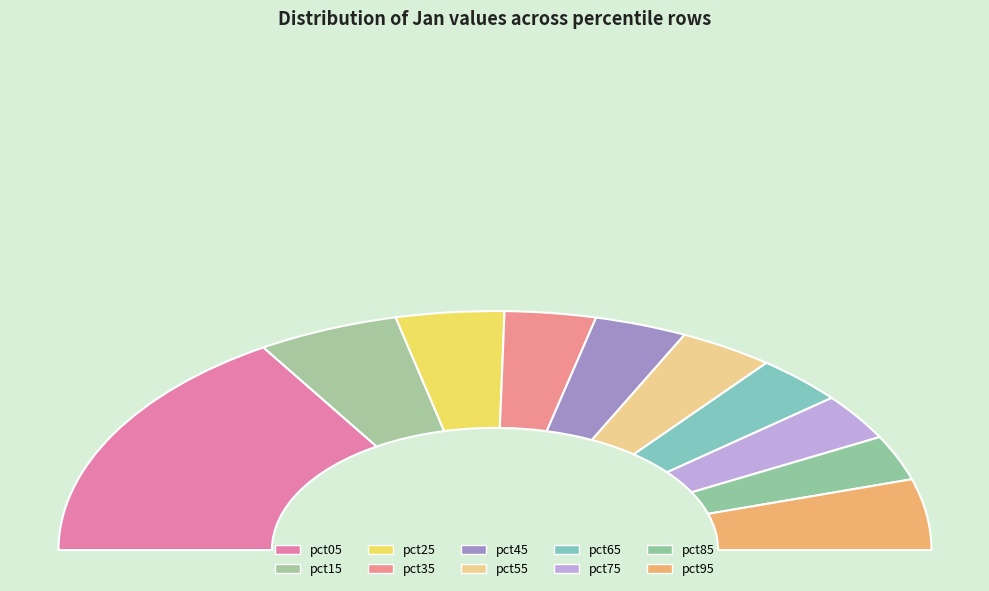

Is it true that pct15 is 10% of the pie?

True